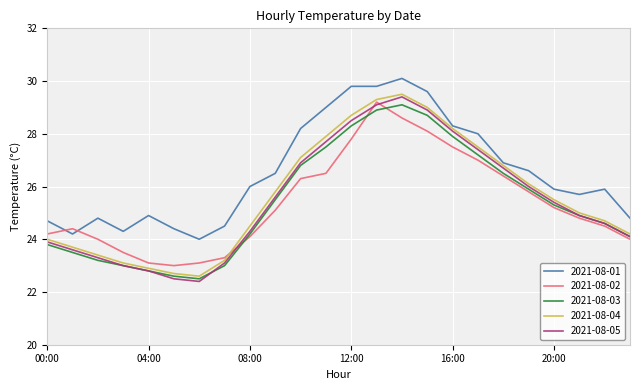

Which series has the largest total across all categories?

2021-08-01